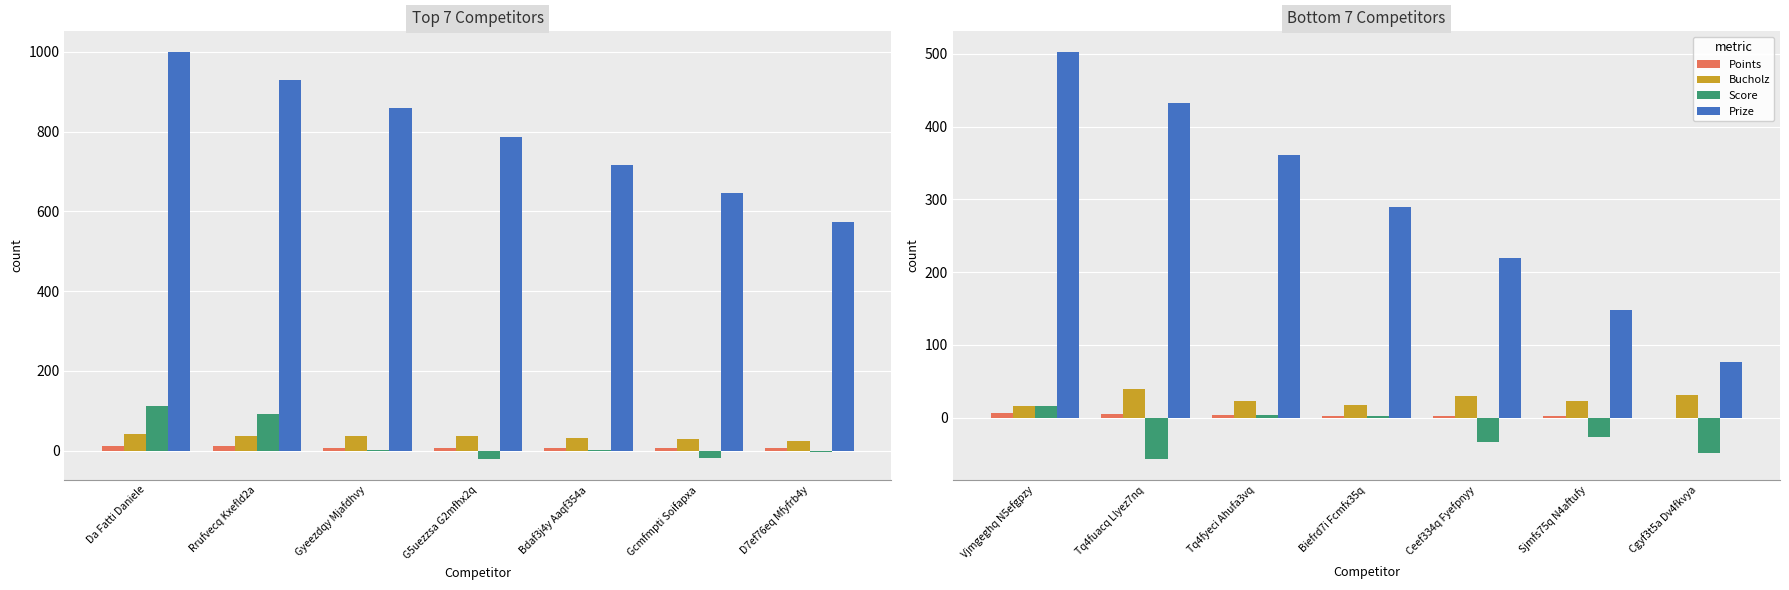

What is the average value of the Bucholz series?

26